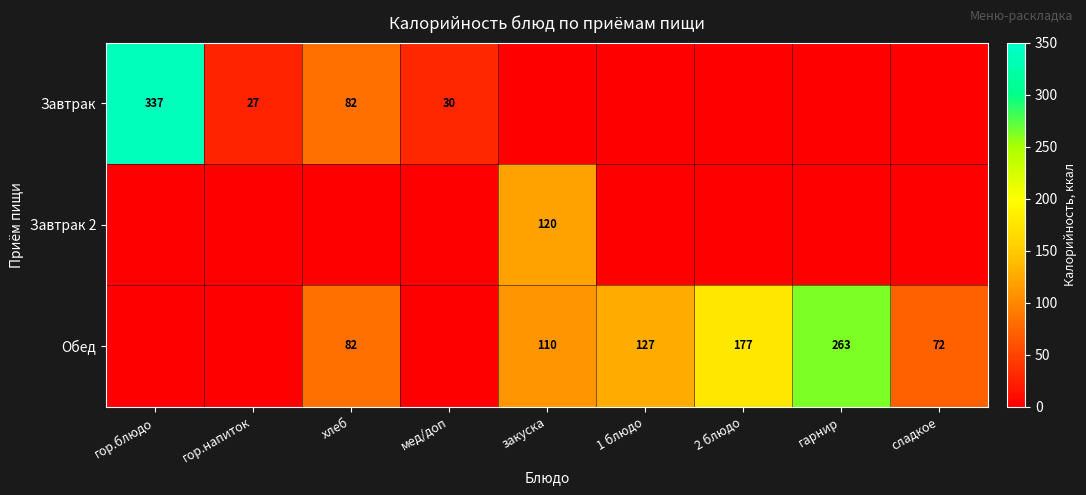

Is it true that Завтрак 2 equals 81 at закуска?

False